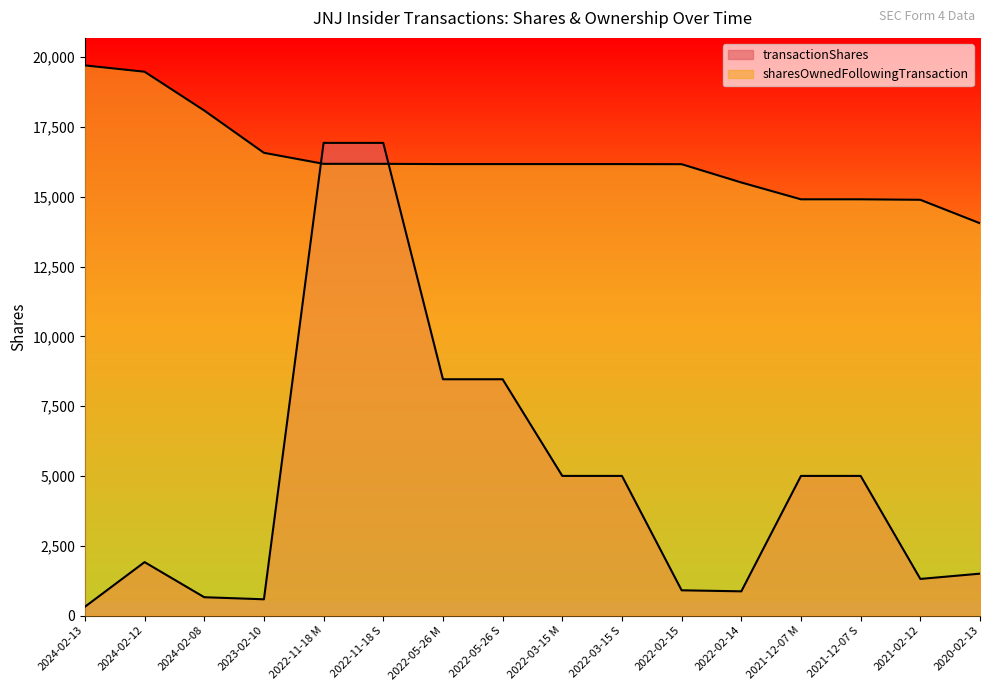

What is the label of the 16th point from the right?

2024-02-13